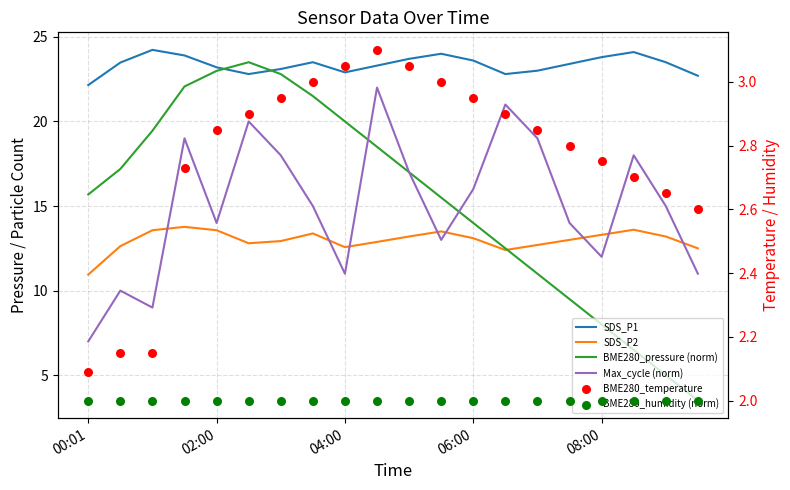

Which series reaches the minimum Y coordinate?

BME280_humidity (norm)